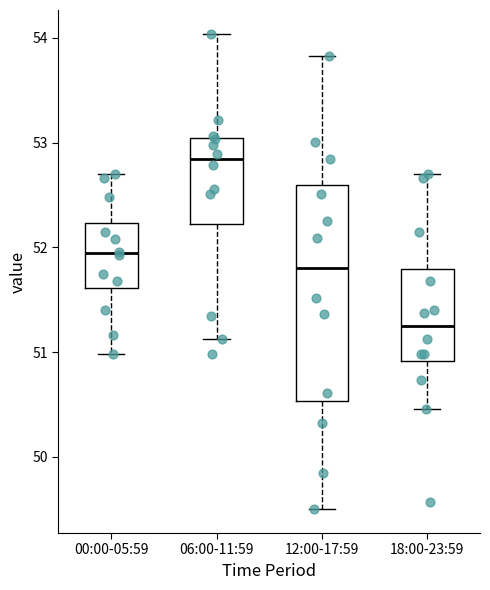

Which box has the lowest median line?

18:00-23:59